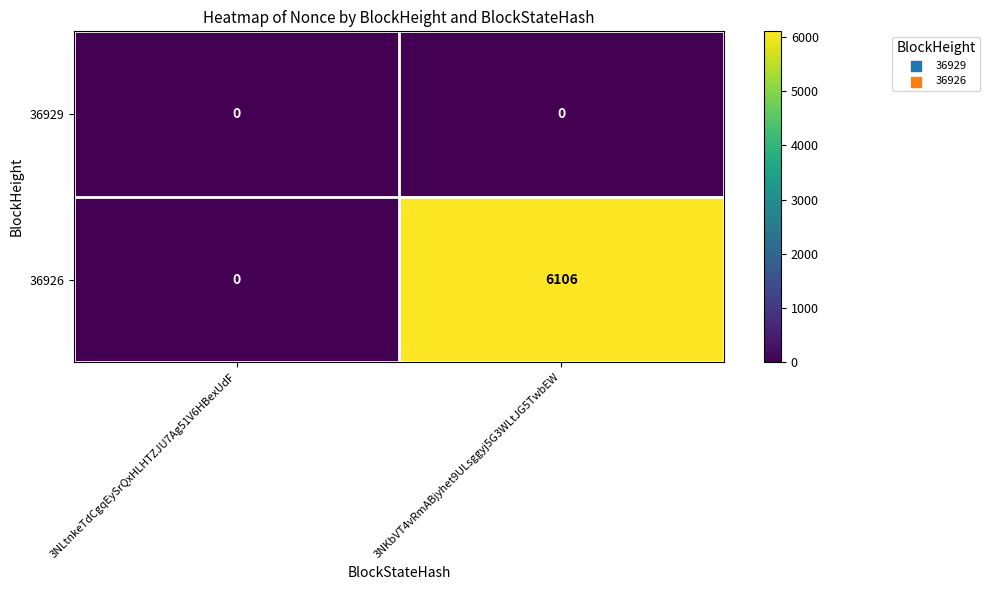

The 36926 series shows 3955 at 3NLtnkeTdCgqEySrQxHLHTZJU7Ag51V6HBexUdF. True or false?

False